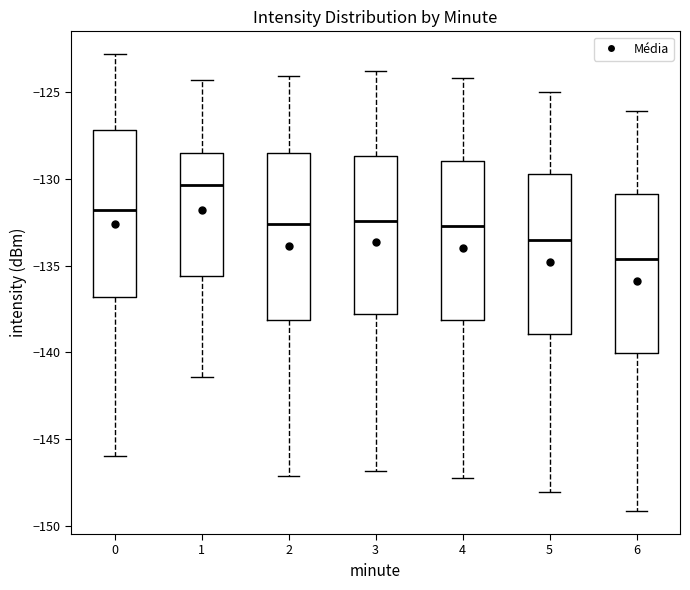

Which box has the lowest median line?

6